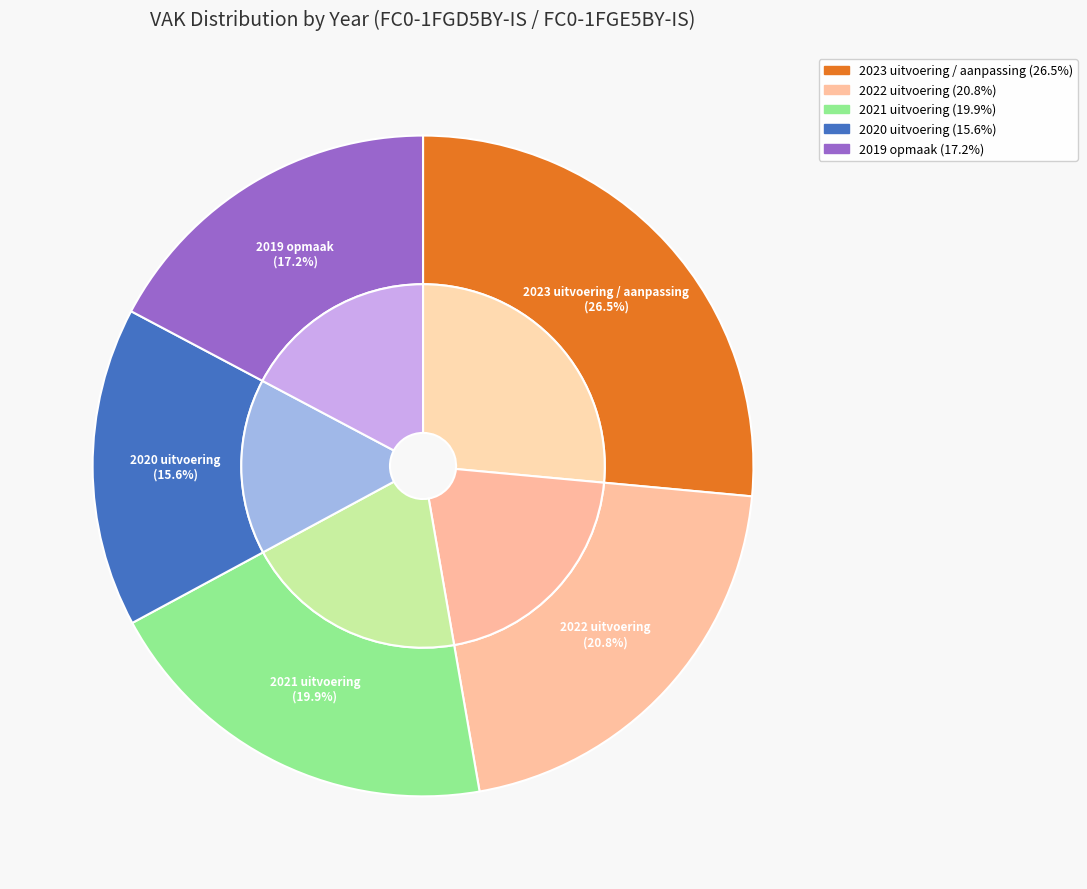

What is the change in value from 2020 uitvoering to 2019 opmaak?

+17934